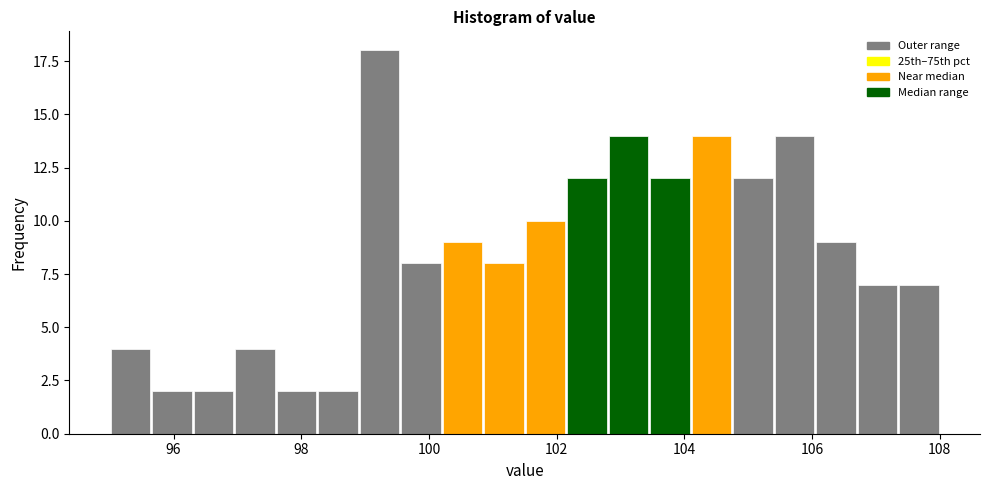

Read against the x-axis, roughly where is the centre of the tallest bar?

99.2